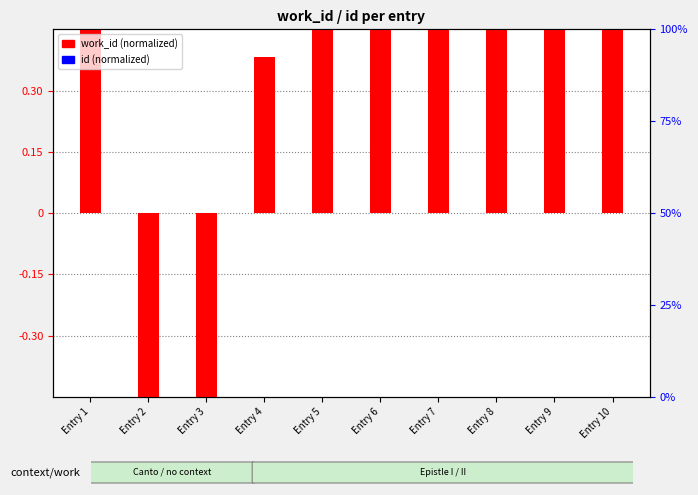

What is the change in value from Entry 4 to Entry 8?

+0.1